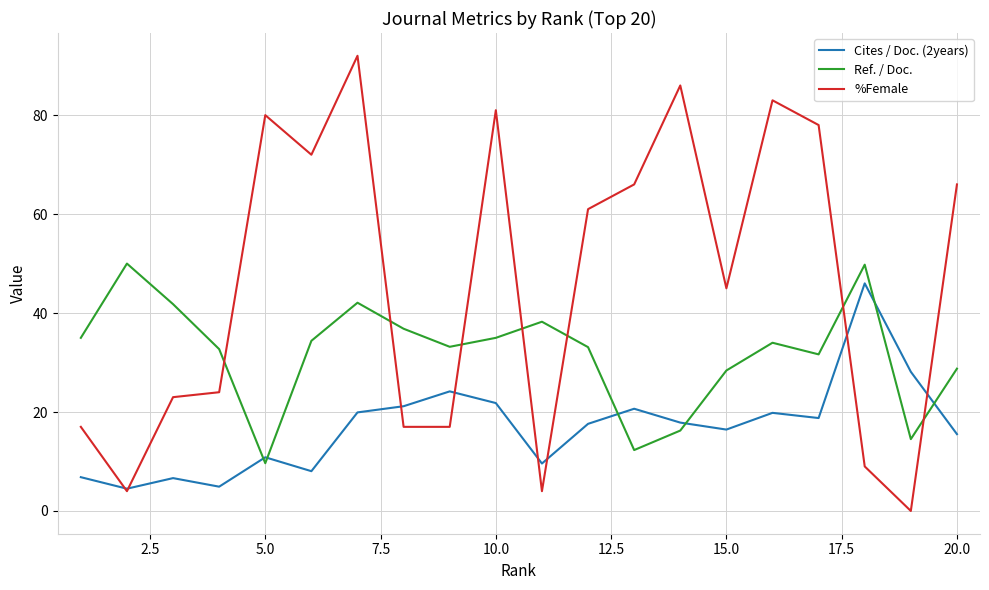

Which series has the largest range (max minus min)?

%Female